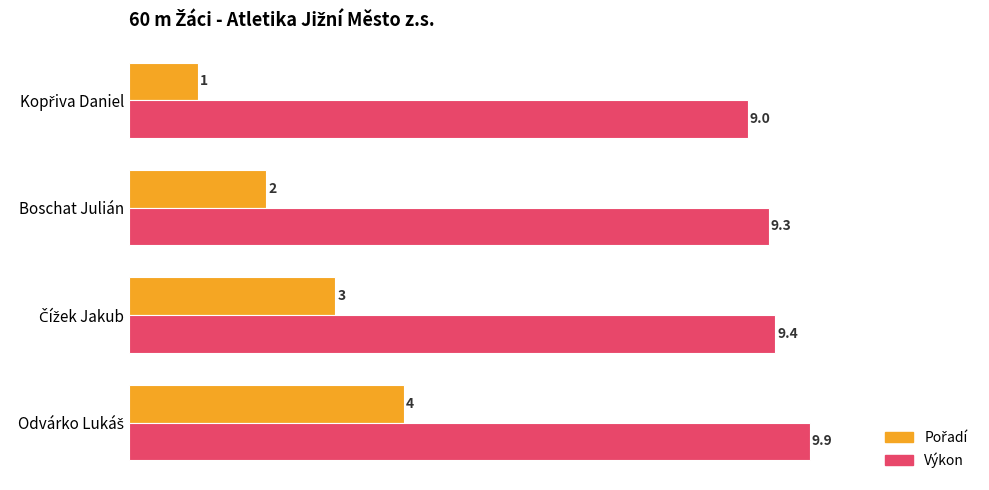

Which series has the largest total across all categories?

Výkon